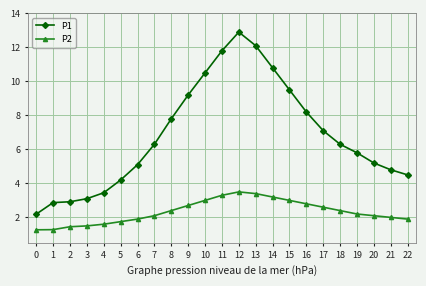

What is the maximum value shown in the chart?

12.9